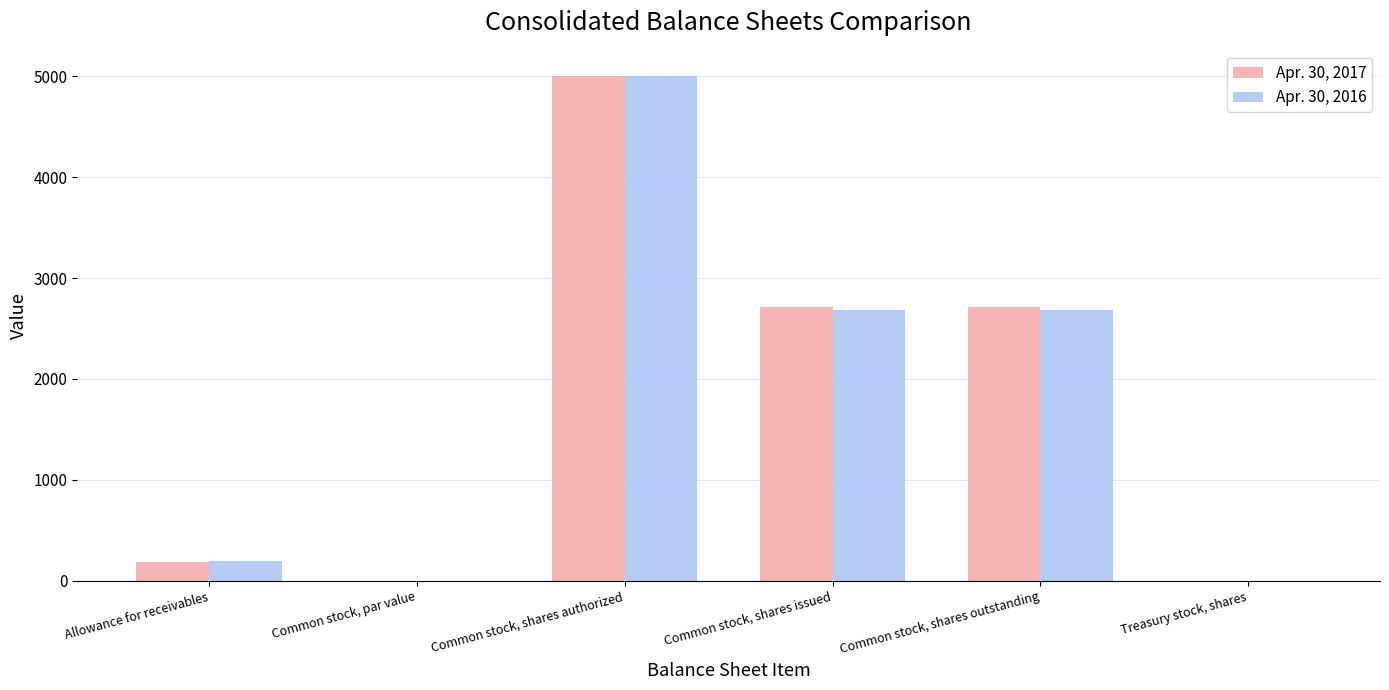

What is the sum of all Apr. 30, 2016 values?

10580.5